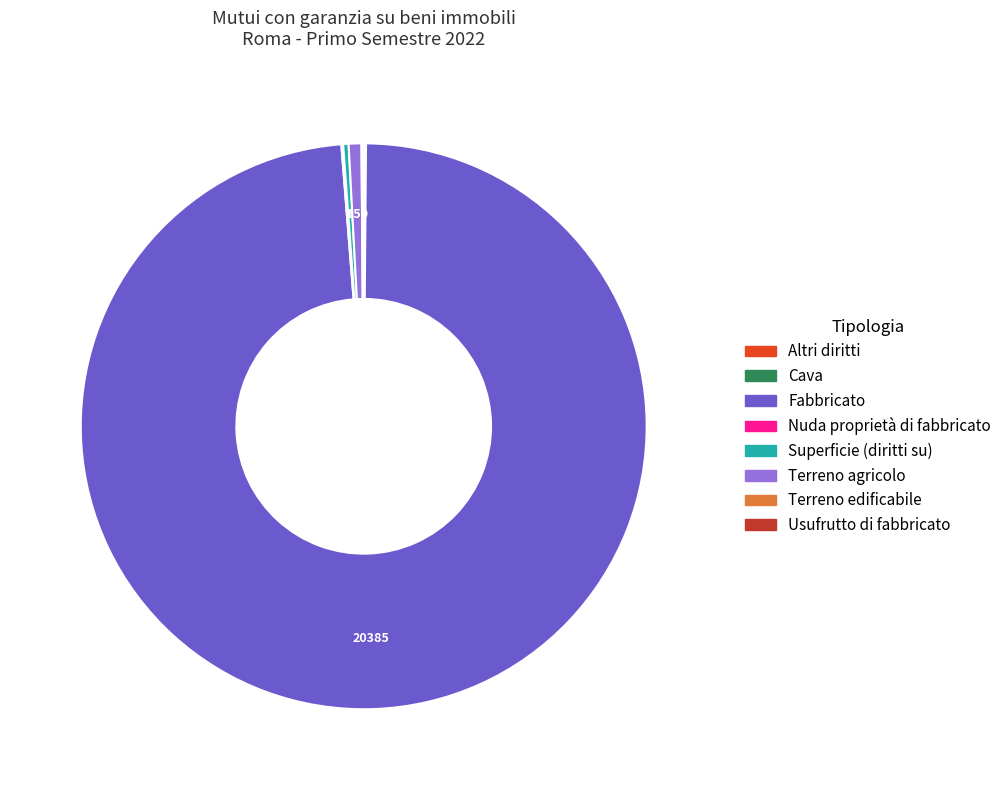

Is it true that Fabbricato is 92% of the pie?

False